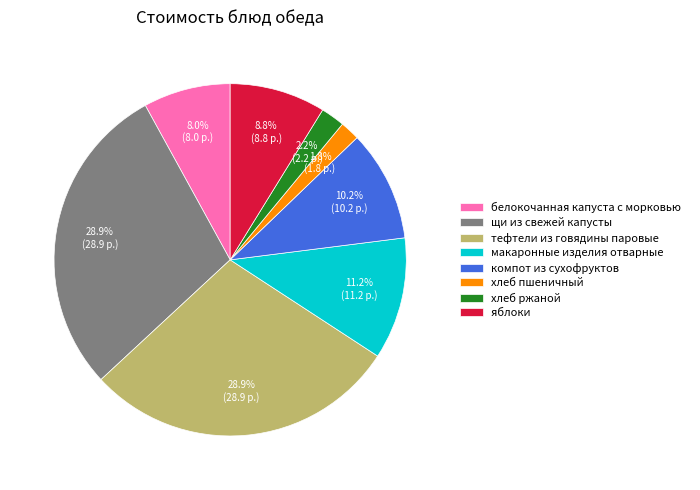

The хлеб пшеничный slice represents 2% of the pie. True or false?

True